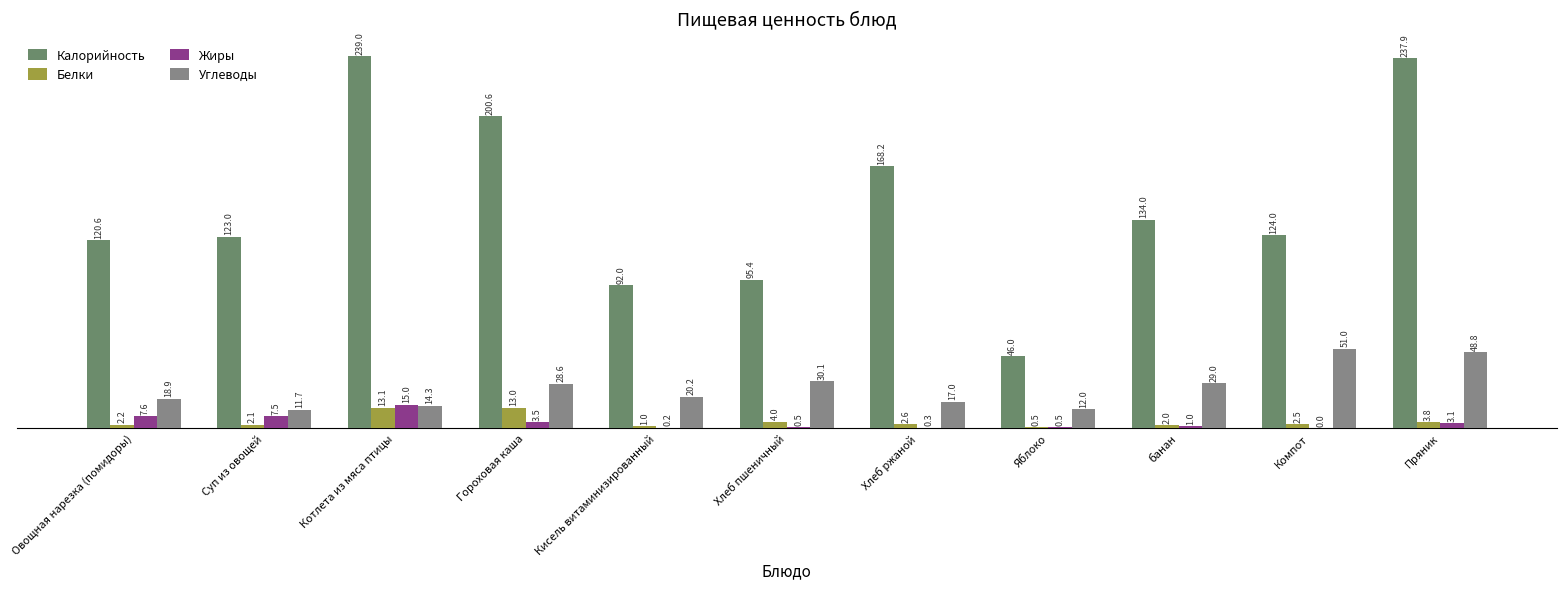

Count the number of categories in the chart.

11